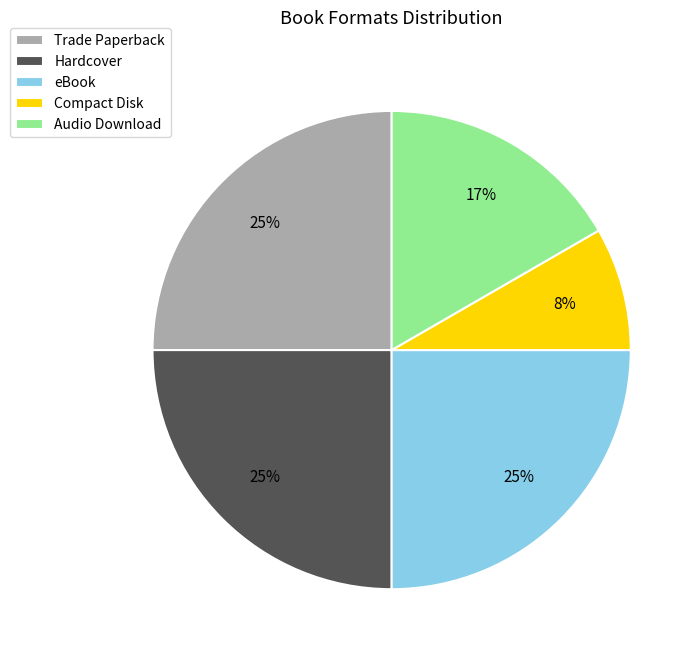

Does Compact Disk represent more than half of the total?

No